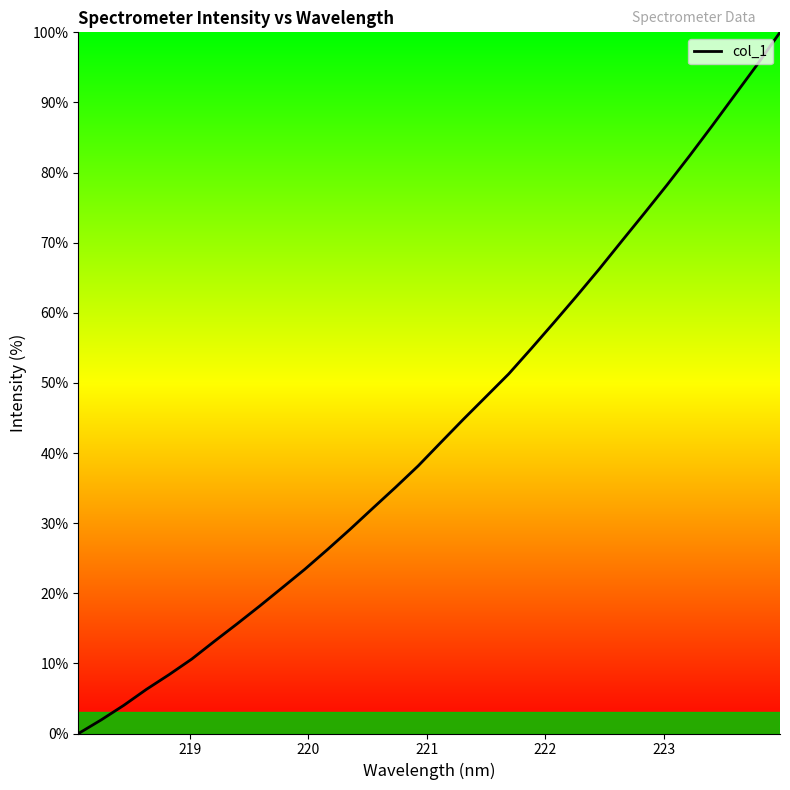

What is the greatest value displayed?

100.0